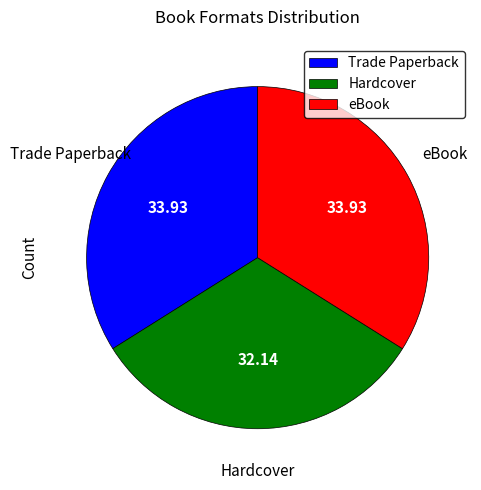

Do Hardcover and Trade Paperback together represent more than half of the pie?

Yes